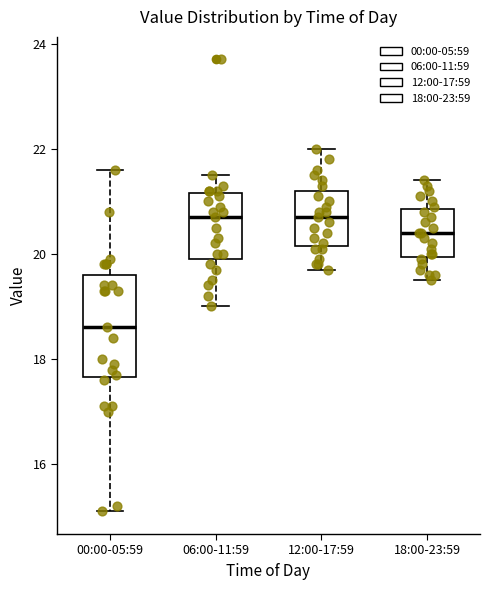

Where is the lower edge of the box for 12:00-17:59 on the y-axis? The values are not printed on the chart, so give them approximately, as read against the axis.

20.2